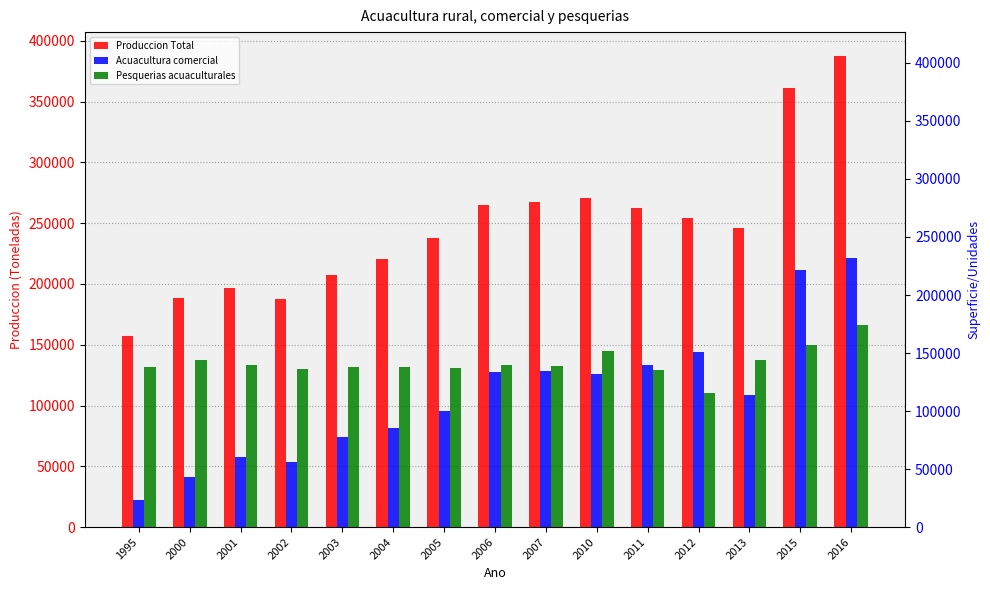

Rank the series at 2007 from lowest to highest value.

Acuacultura comercial, Pesquerias acuaculturales, Produccion Total